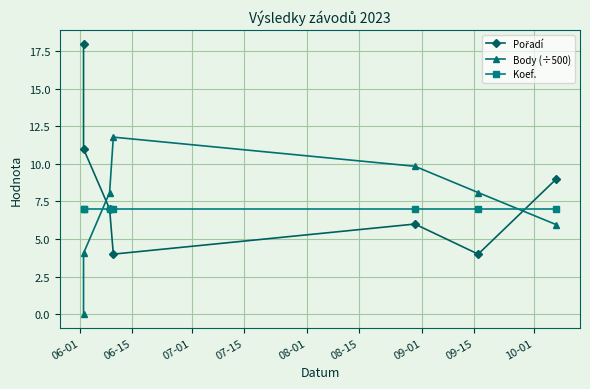

What position from the left is 07-15?

4